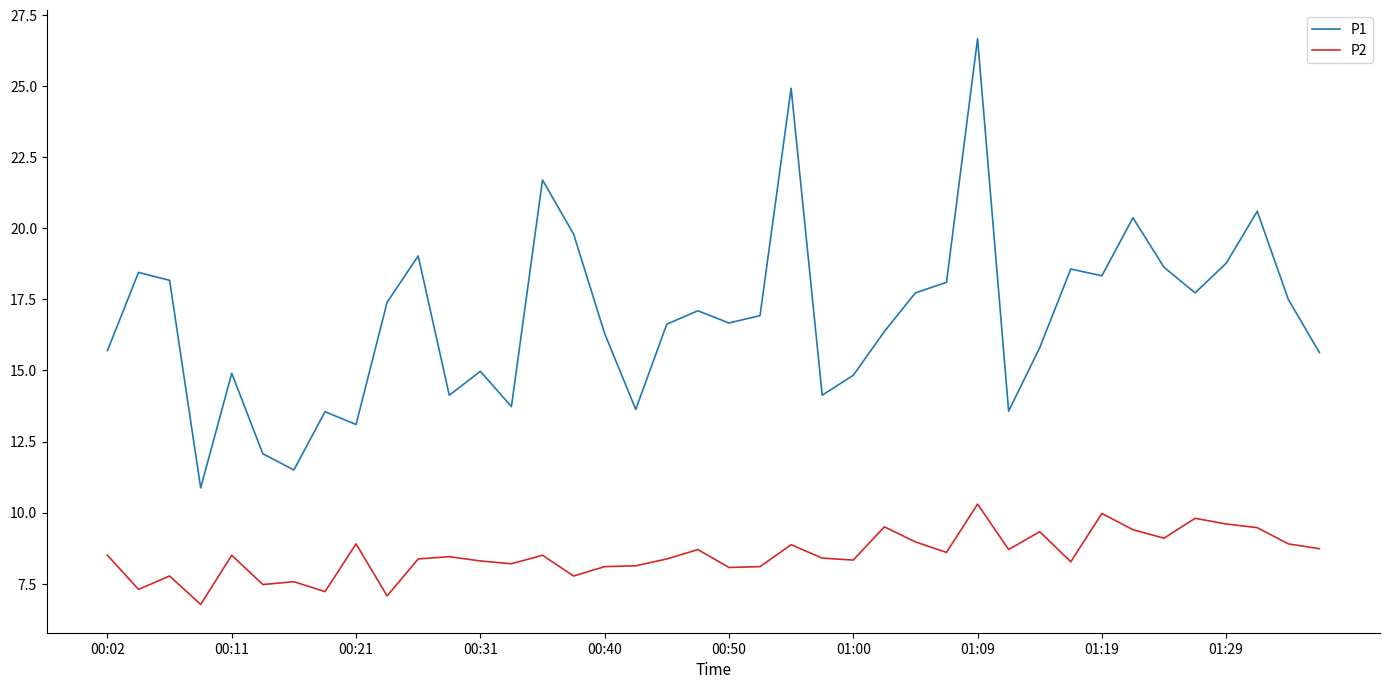

Which series has the largest range (max minus min)?

P1